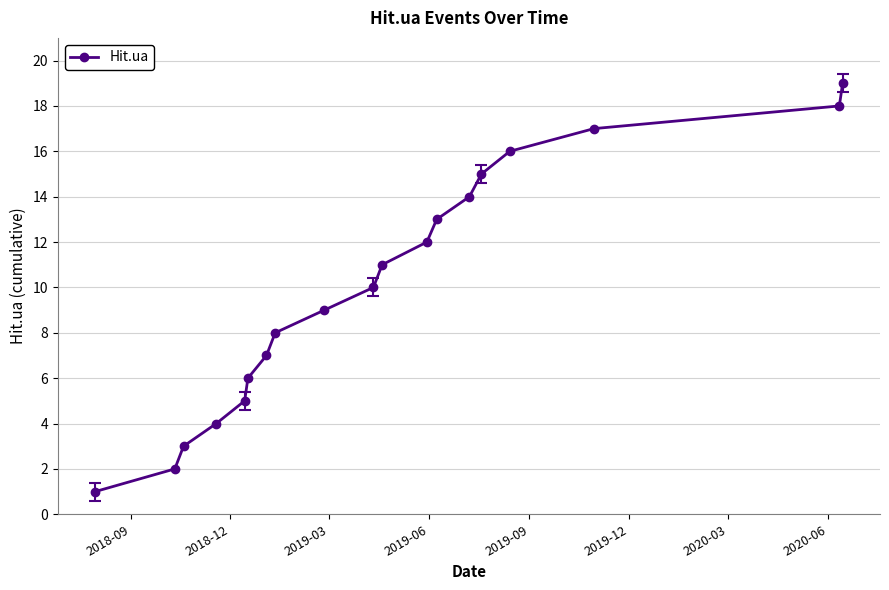

What is the maximum value shown in the chart?

19